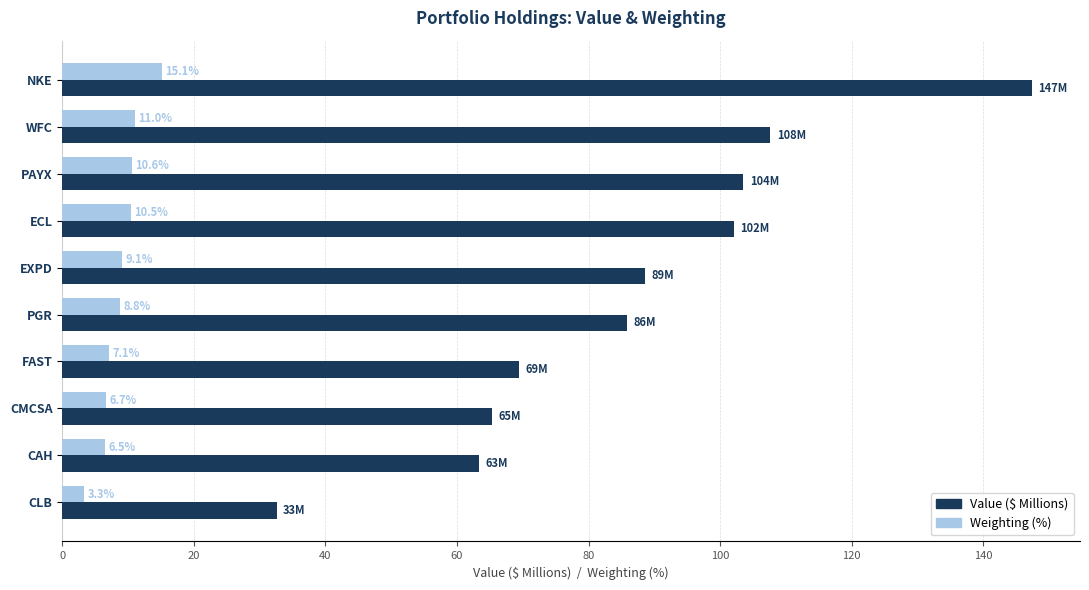

Is it true that Weighting (%) equals 4.5 at PAYX?

False